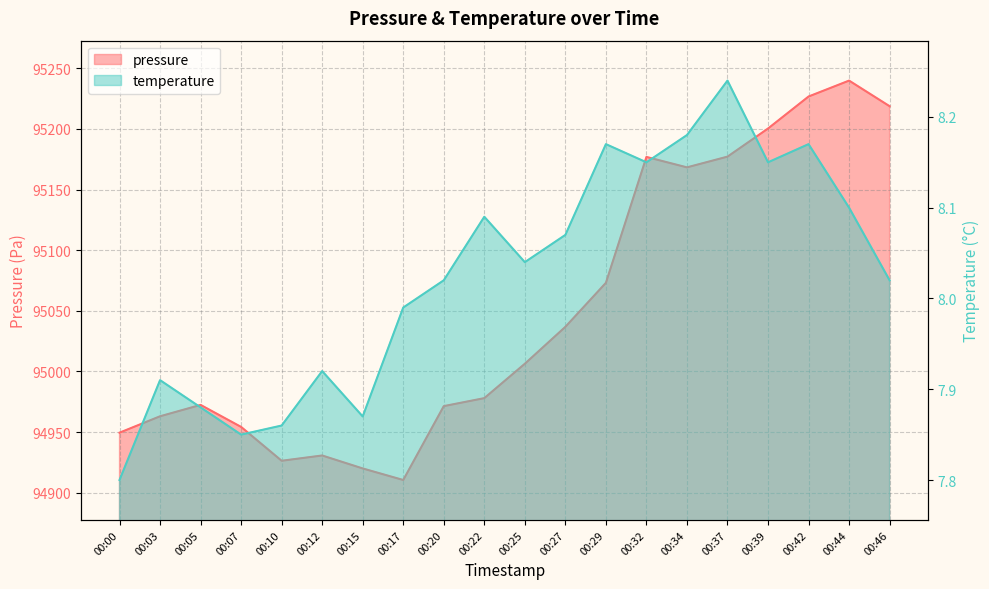

What are all the series names shown in the legend?

pressure, temperature